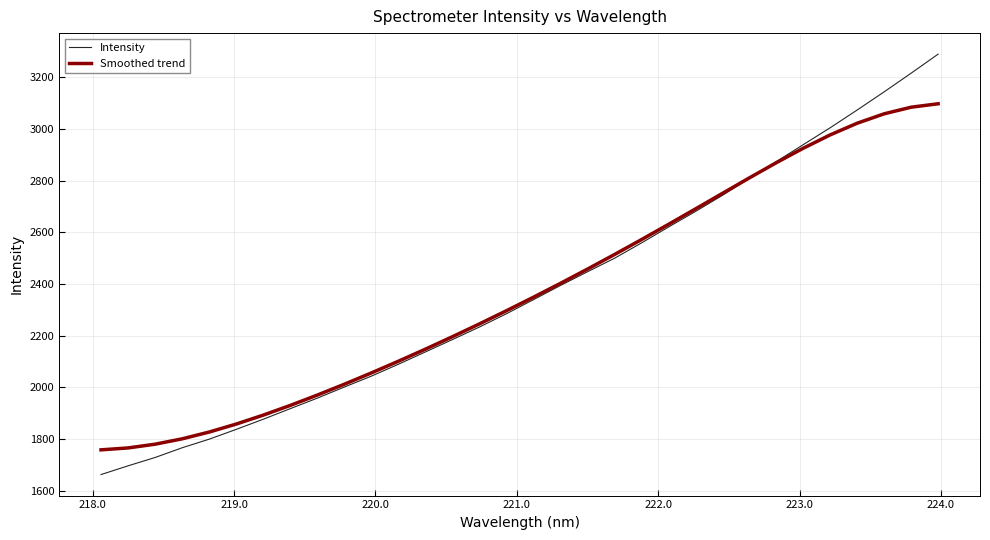

Which series has the widest spread of values?

Intensity